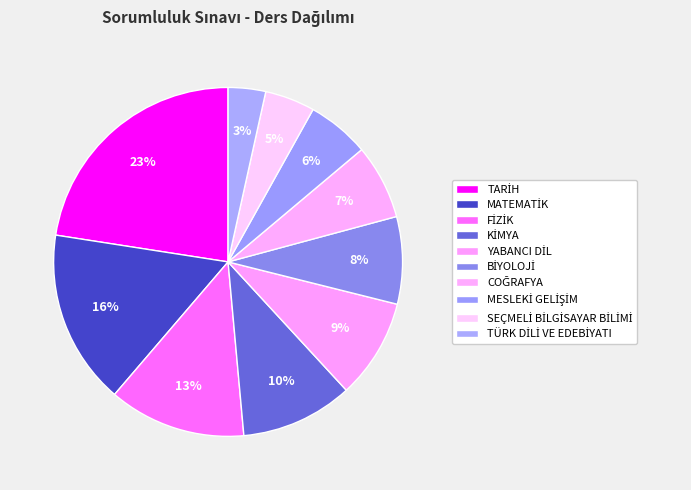

Does any single category account for the majority?

No